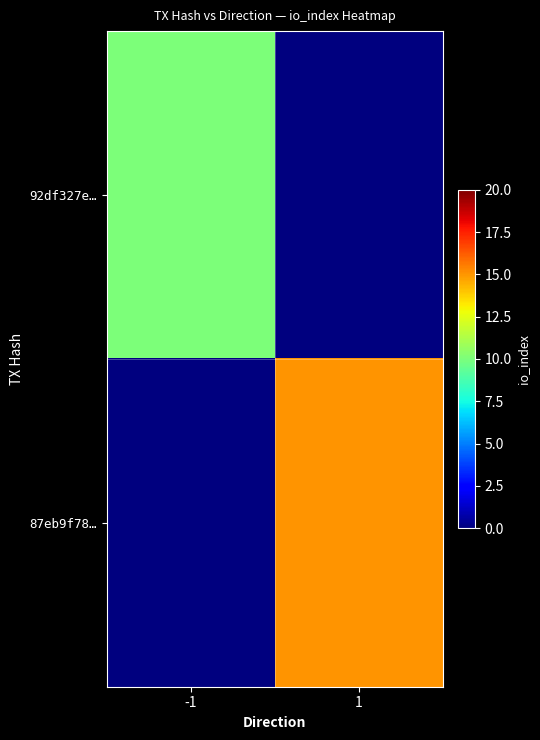

Rank the series at 1 from lowest to highest value.

92df327e…, 87eb9f78…